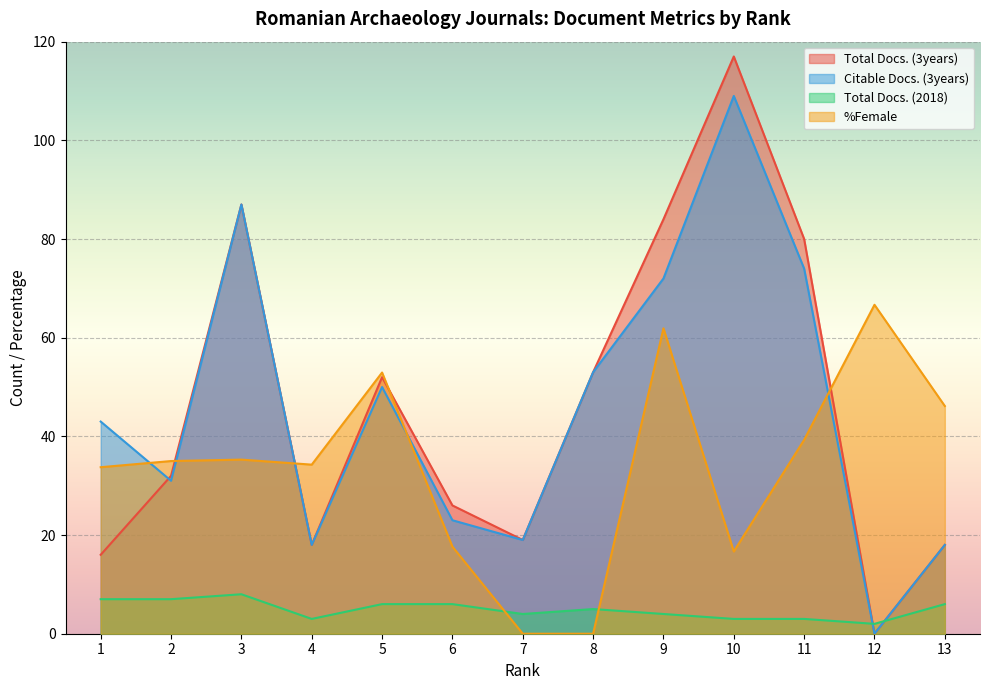

What is the value of the Total Docs. (2018) point at the 10th from the left?

3.0